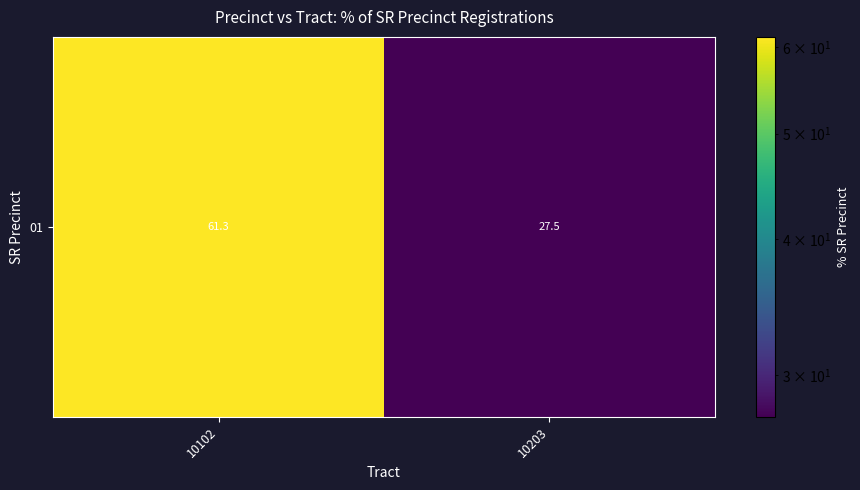

Rank the categories by value from highest to lowest.

10102, 10203